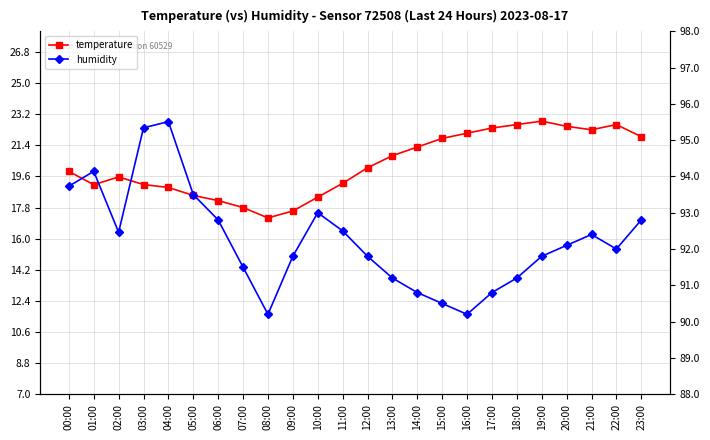

What is the total value across all series at 12:00?

111.9